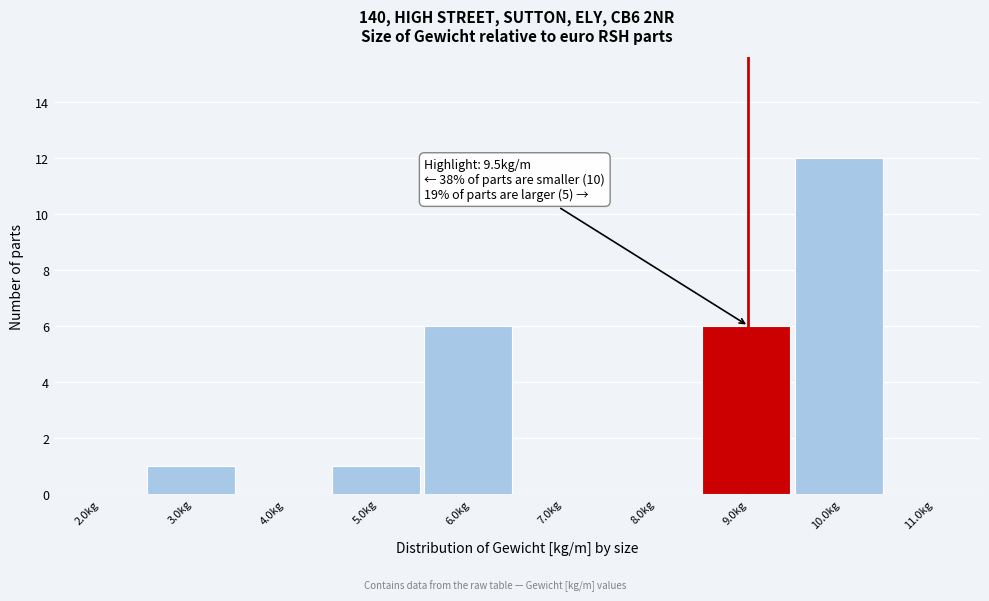

Reading left to right, what are all the values shown in this chart?

2.0kg=0	3.0kg=1	4.0kg=0	5.0kg=1	6.0kg=6	7.0kg=0	8.0kg=0	9.0kg=6	10.0kg=12	11.0kg=0